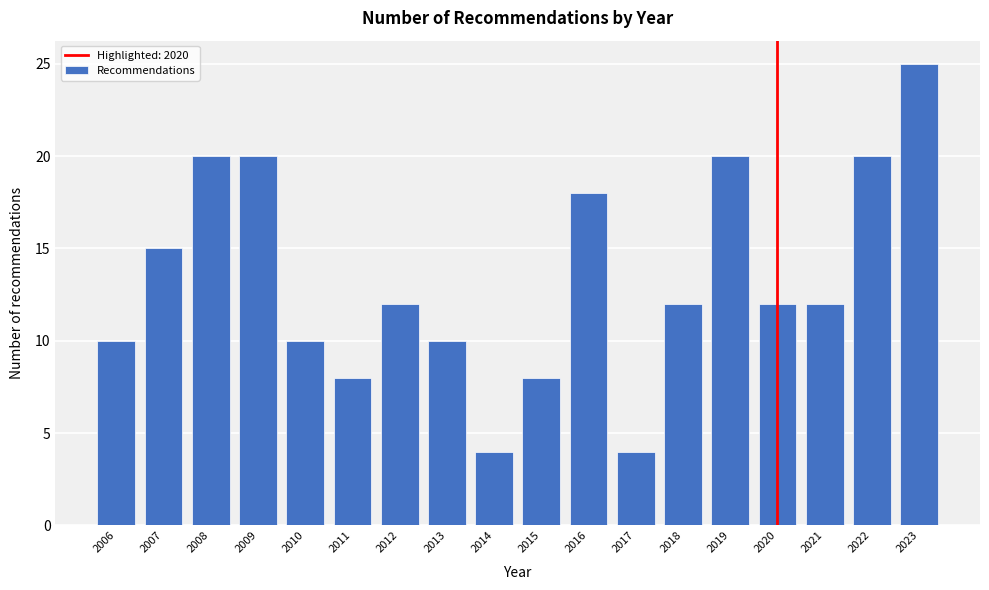

Reading left to right, list all the values displayed in this chart.

2006=10	2007=15	2008=20	2009=20	2010=10	2011=8	2012=12	2013=10	2014=4	2015=8	2016=18	2017=4	2018=12	2019=20	2020=12	2021=12	2022=20	2023=25